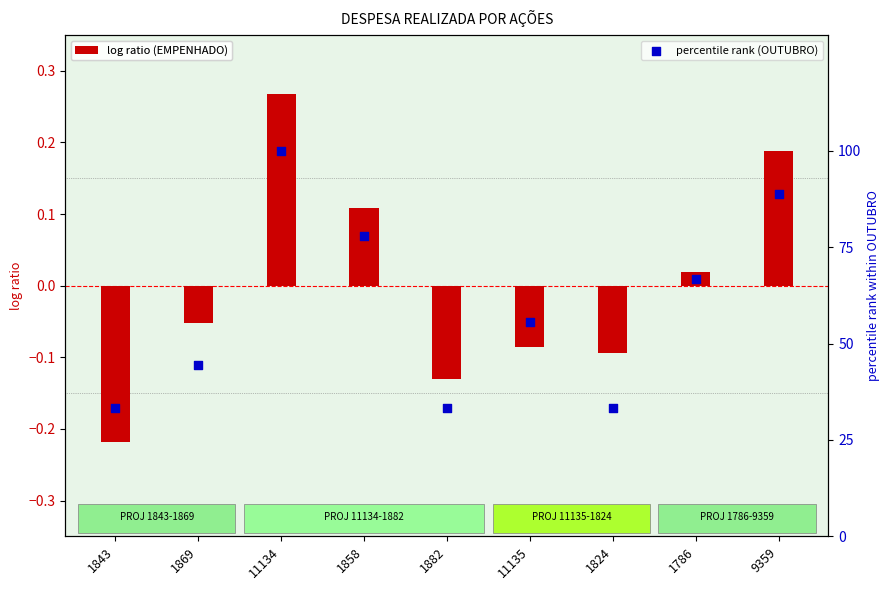

What is the change in value from 1869 to 1858?

+0.2